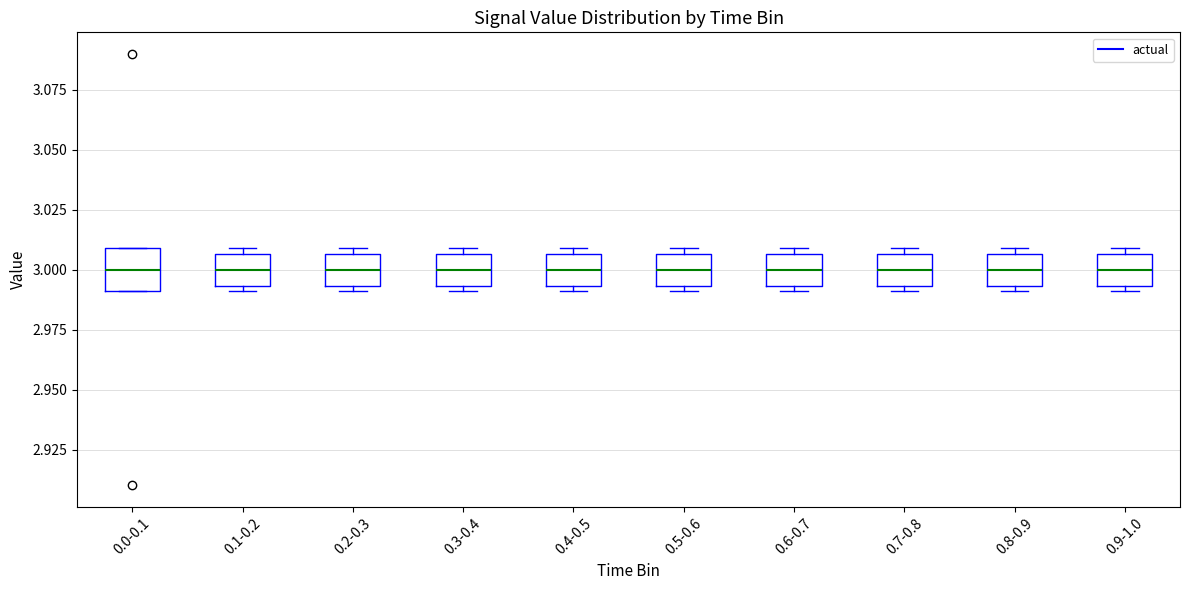

Where is the upper edge of the box for 0.2-0.3 on the y-axis? The values are not printed on the chart, so give them approximately, as read against the axis.

3.005